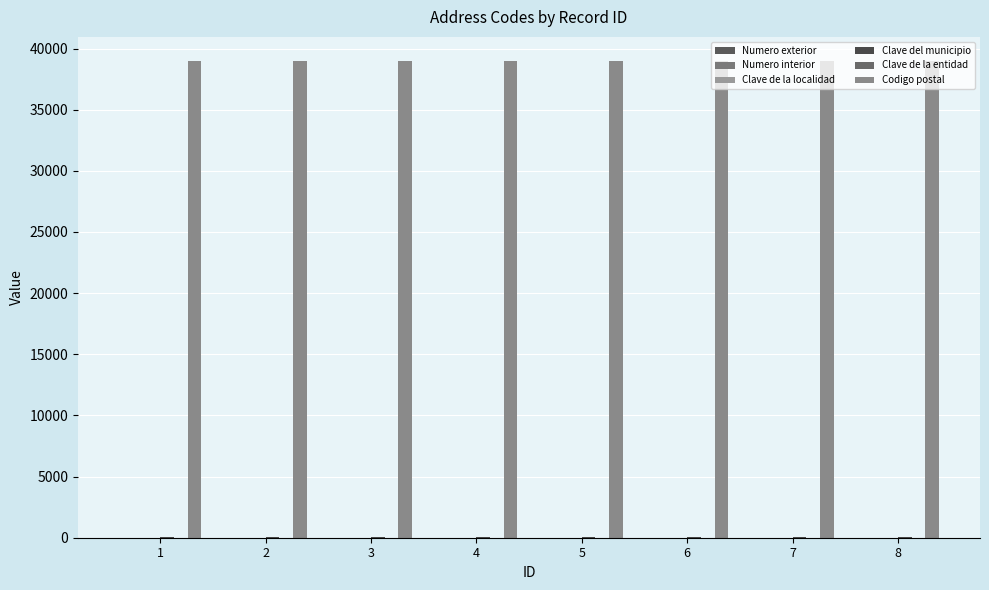

Are the bars horizontal?

No